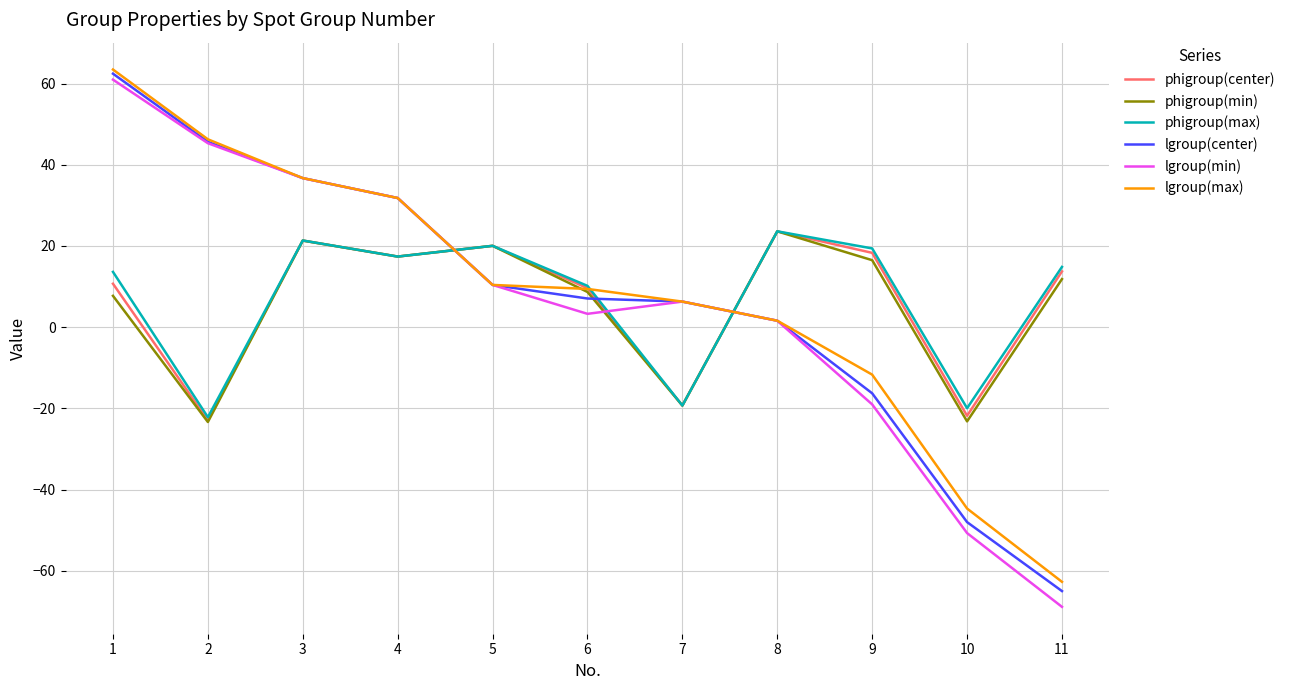

The phigroup(center) series shows 7.0 at 3. True or false?

False